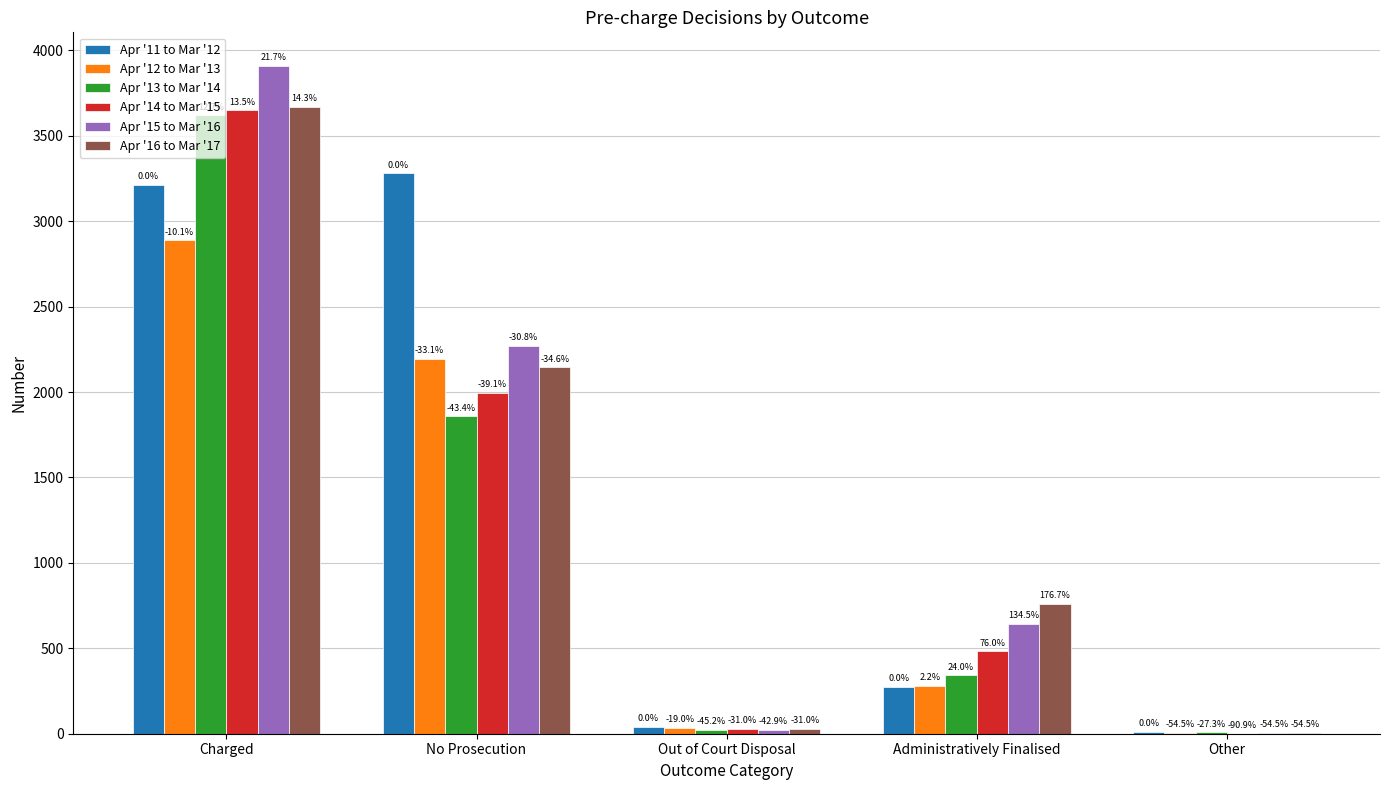

What is the total value across all series at No Prosecution?

13746